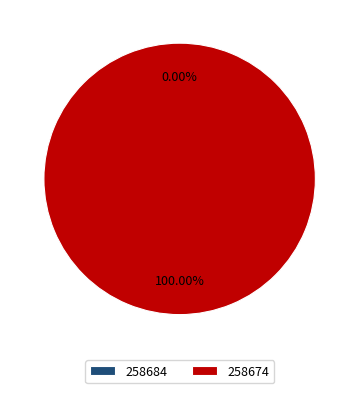

Which slice is the smallest?

258684